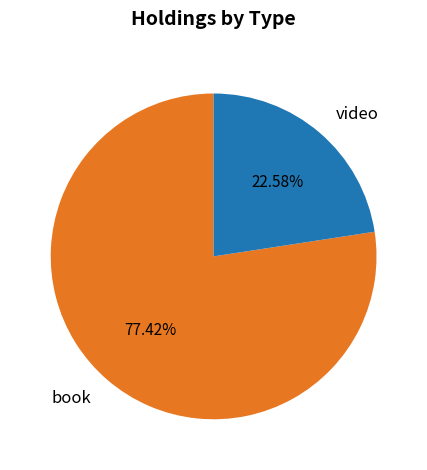

Rank the categories by value from highest to lowest.

book, video